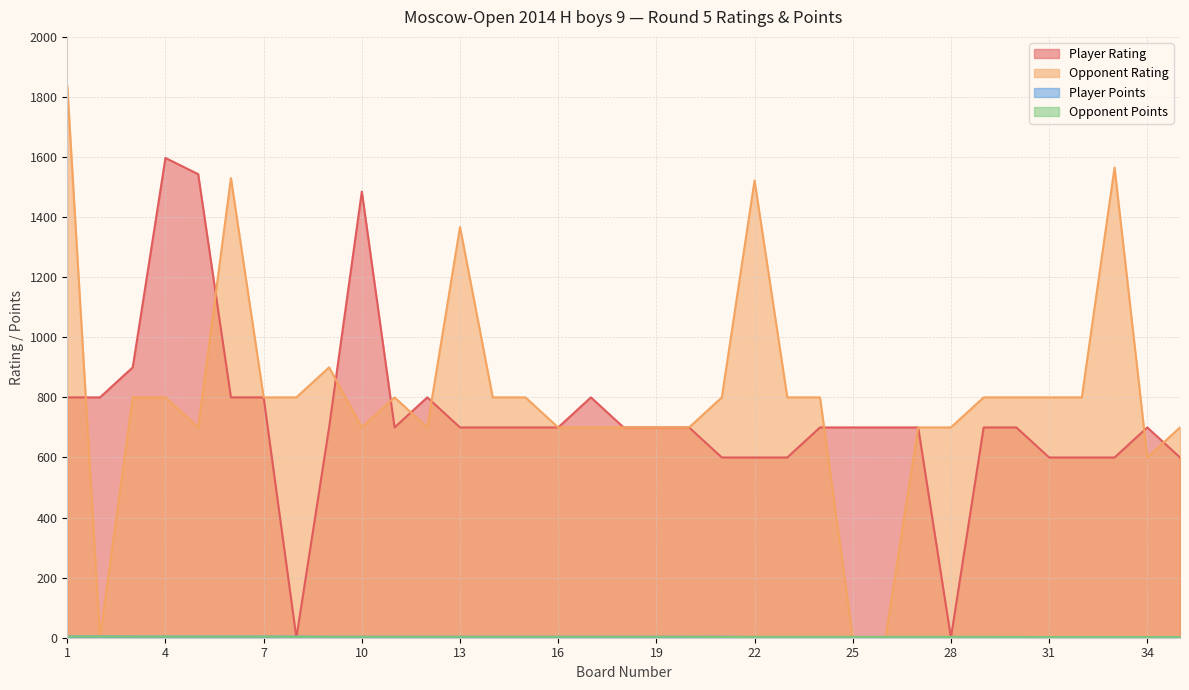

Where do Opponent Rating and Player Points first cross each other?

1 and 2